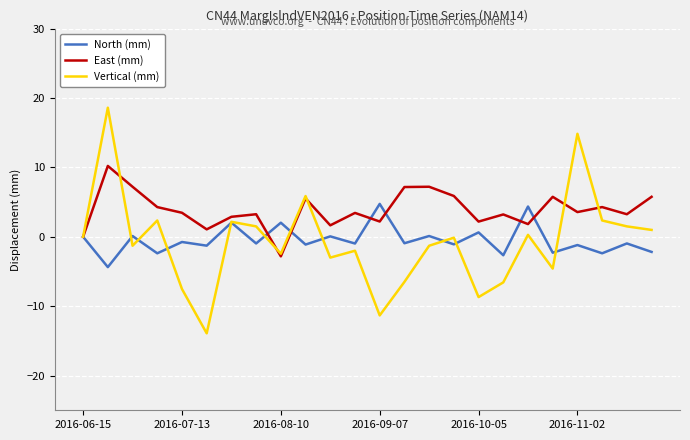

True or false: Vertical (mm) and North (mm) intersect in this chart.

True